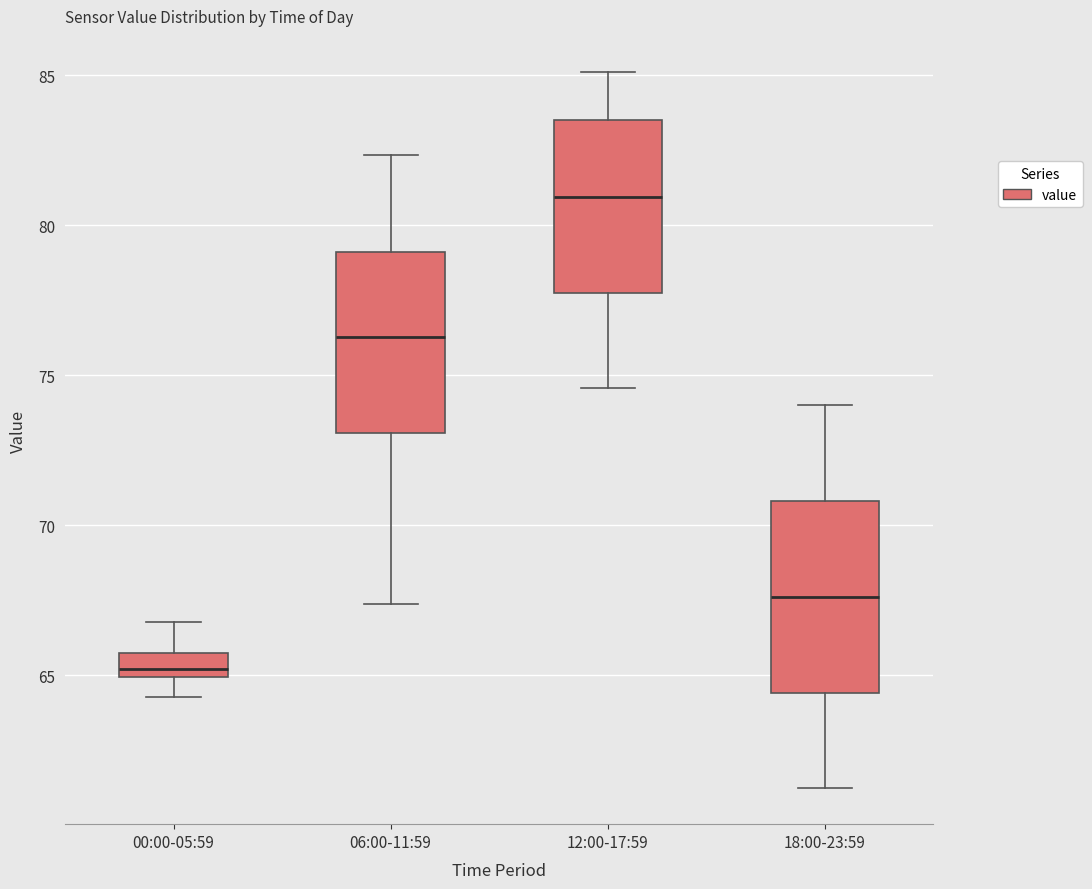

Reading left to right, read every box against the y-axis: the position of its median line, the range the box covers, and the ends of its whiskers. The values are not printed on the chart, so give them approximately, as read against the axis.

00:00-05:59: median 65.0 (just above the box's lower edge), box 65.0 to 65.5, whiskers 64.5 to 67.0
06:00-11:59: median 76.5, box 73.0 to 79.0, whiskers 67.5 to 82.5
12:00-17:59: median 81.0, box 78.0 to 83.5, whiskers 74.5 to 85.0
18:00-23:59: median 67.5, box 64.5 to 71.0, whiskers 61.0 to 74.0